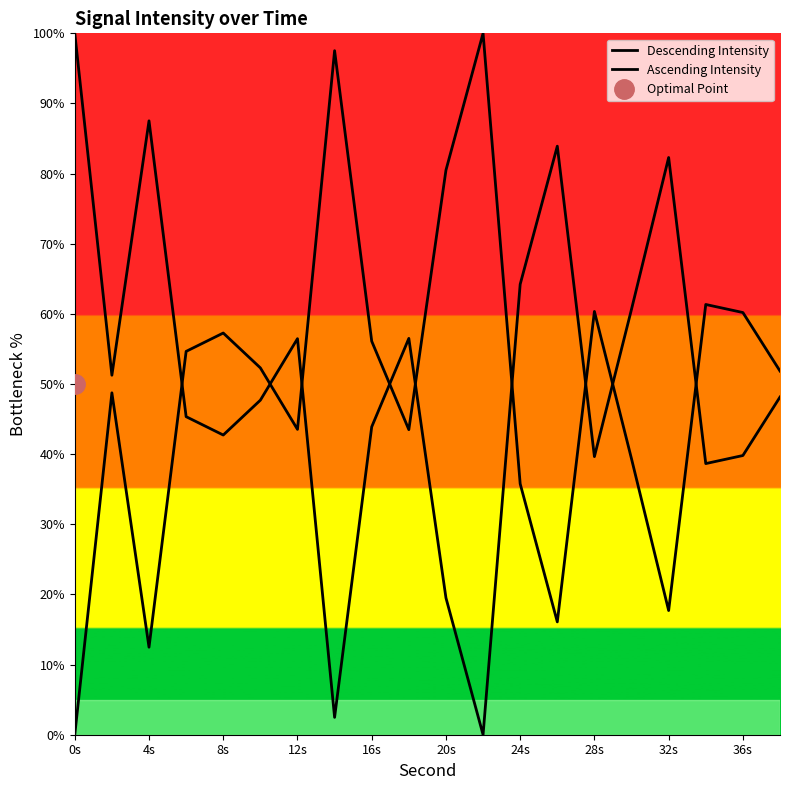

Reading left to right, extract all data points from this chart.

Descending Intensity: 100.0	51.3	87.5	45.3	42.7	47.7	56.5	2.5	43.9	56.5	19.5	0.0	64.2	83.9	39.7	60.7	82.3	38.7	39.8	48.1
Ascending Intensity: 0.0	48.7	12.5	54.7	57.3	52.3	43.5	97.5	56.1	43.5	80.5	100.0	35.8	16.1	60.3	39.3	17.7	61.3	60.2	51.9